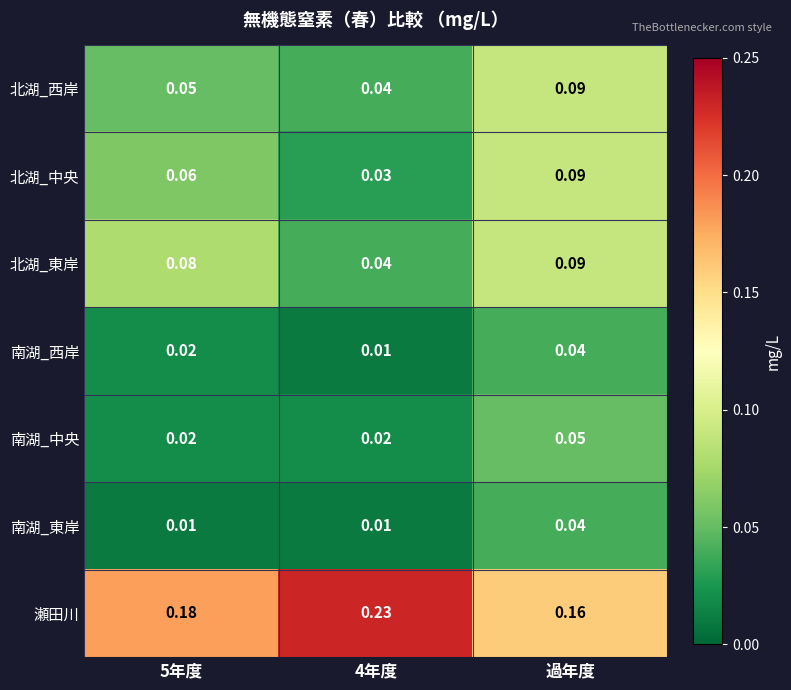

At which category is the sum across all series the highest?

過年度